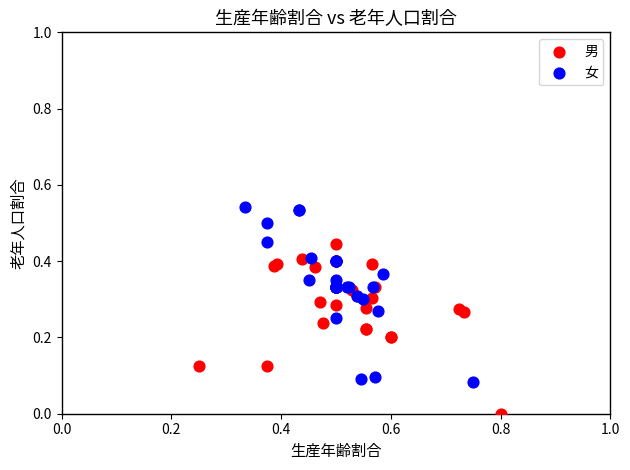

Which series reaches the maximum Y coordinate?

女